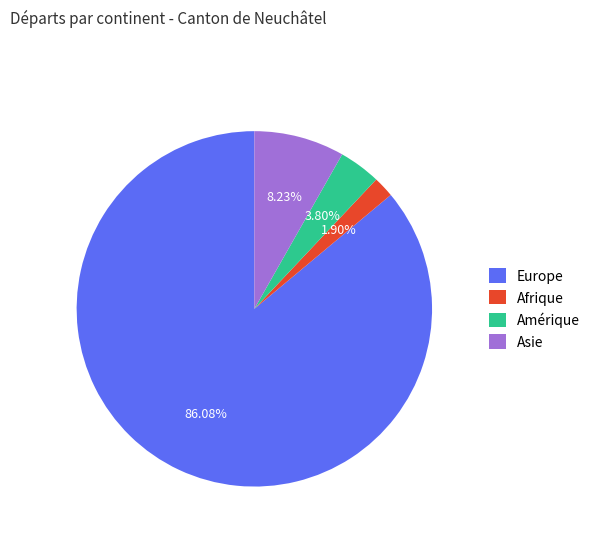

How many slices are in this pie chart?

4